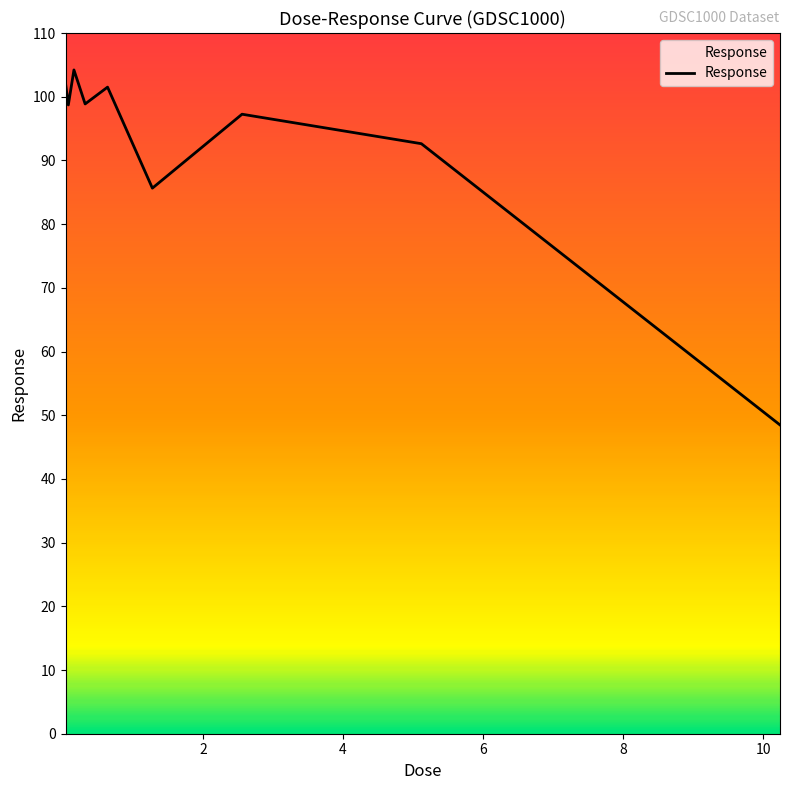

What is the smallest value displayed?

48.5